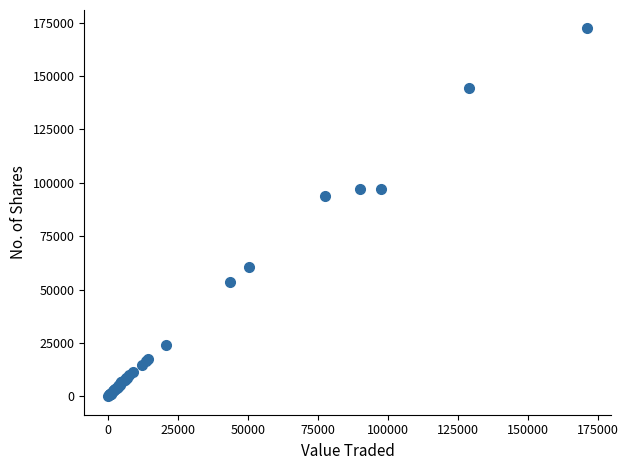

What Y value in the scatter plot is closest to 86129?

93755